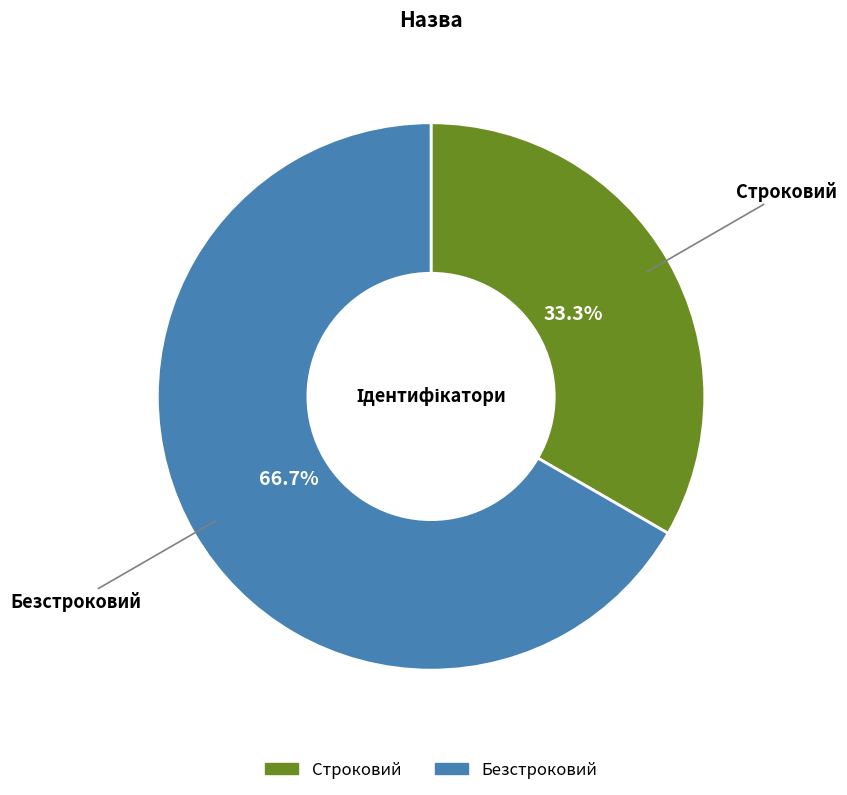

What is the ratio of the value at Строковий to the value at Безстроковий?

0.5